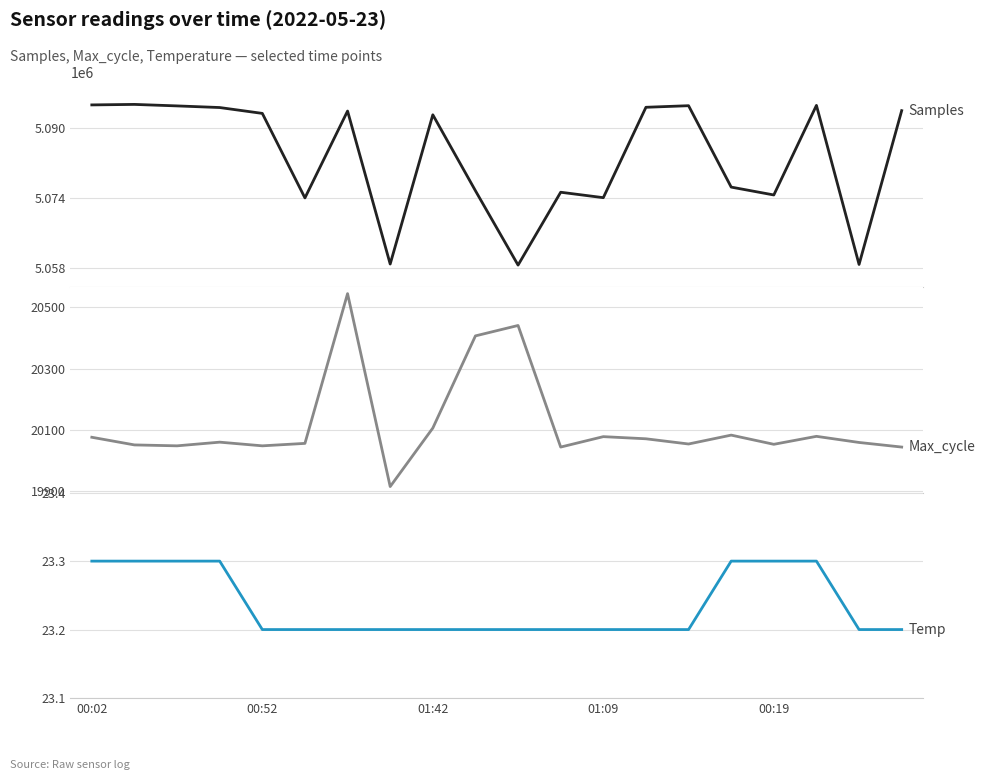

Where does the Max_cycle series first go above 20060?

00:02